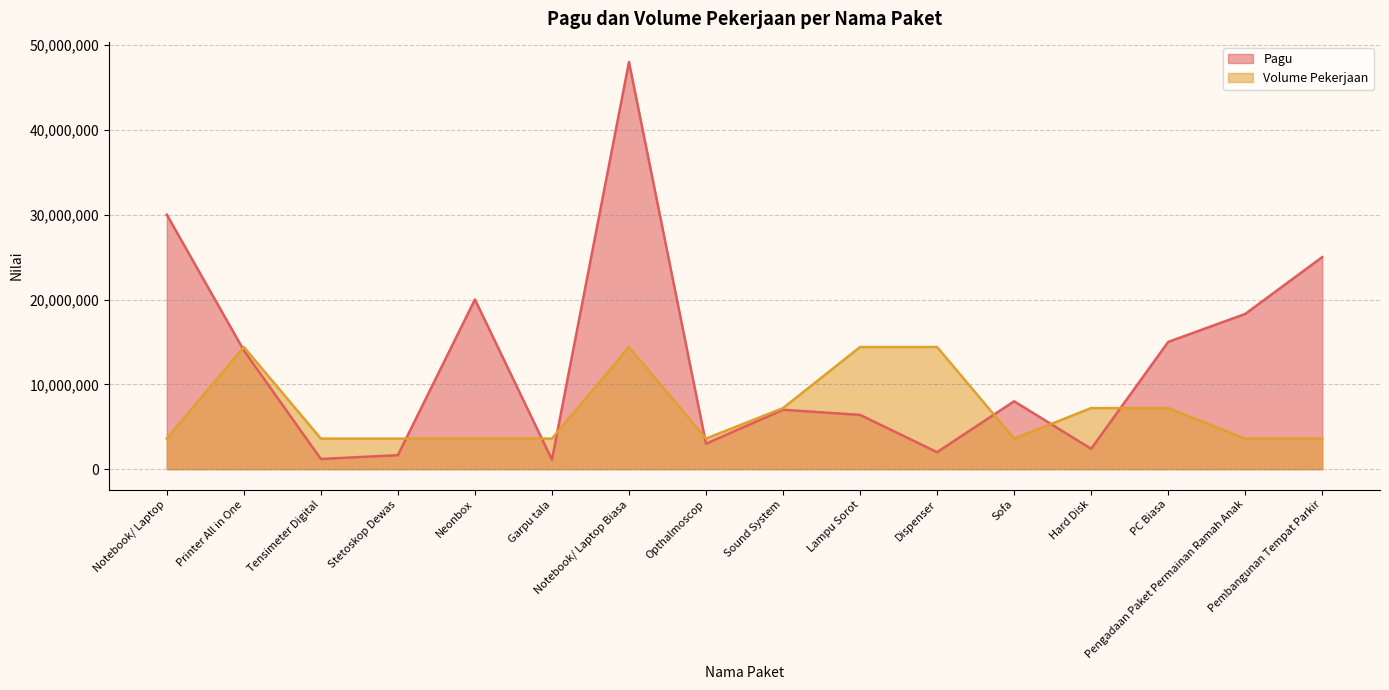

Which category has the highest value across all series?

Notebook/ Laptop Biasa